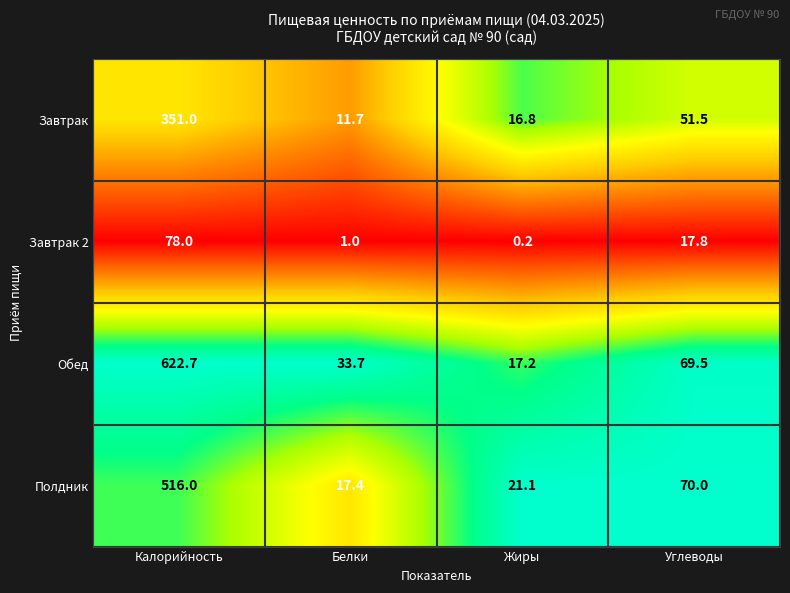

At how many categories does at least one series exceed 0?

4